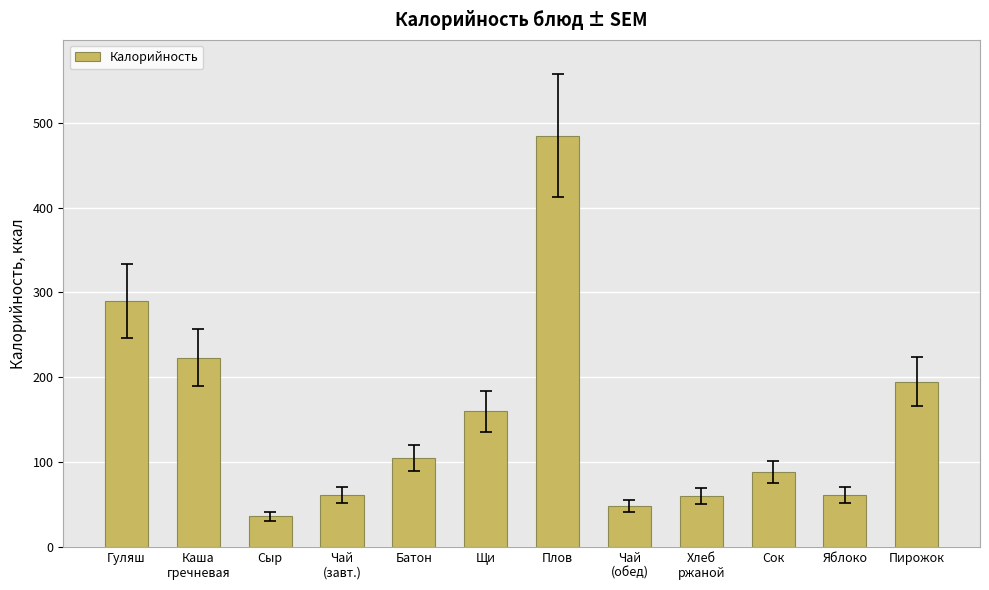

Between Плов and Каша
гречневая, which is larger?

Плов